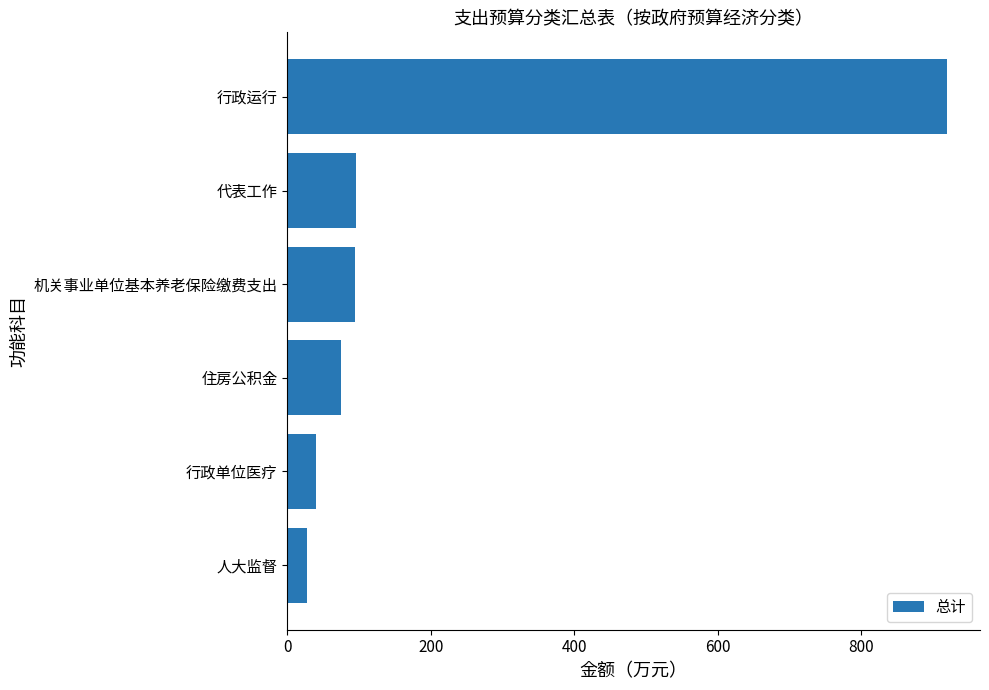

What is the label of the 3rd bar from the bottom?

住房公积金